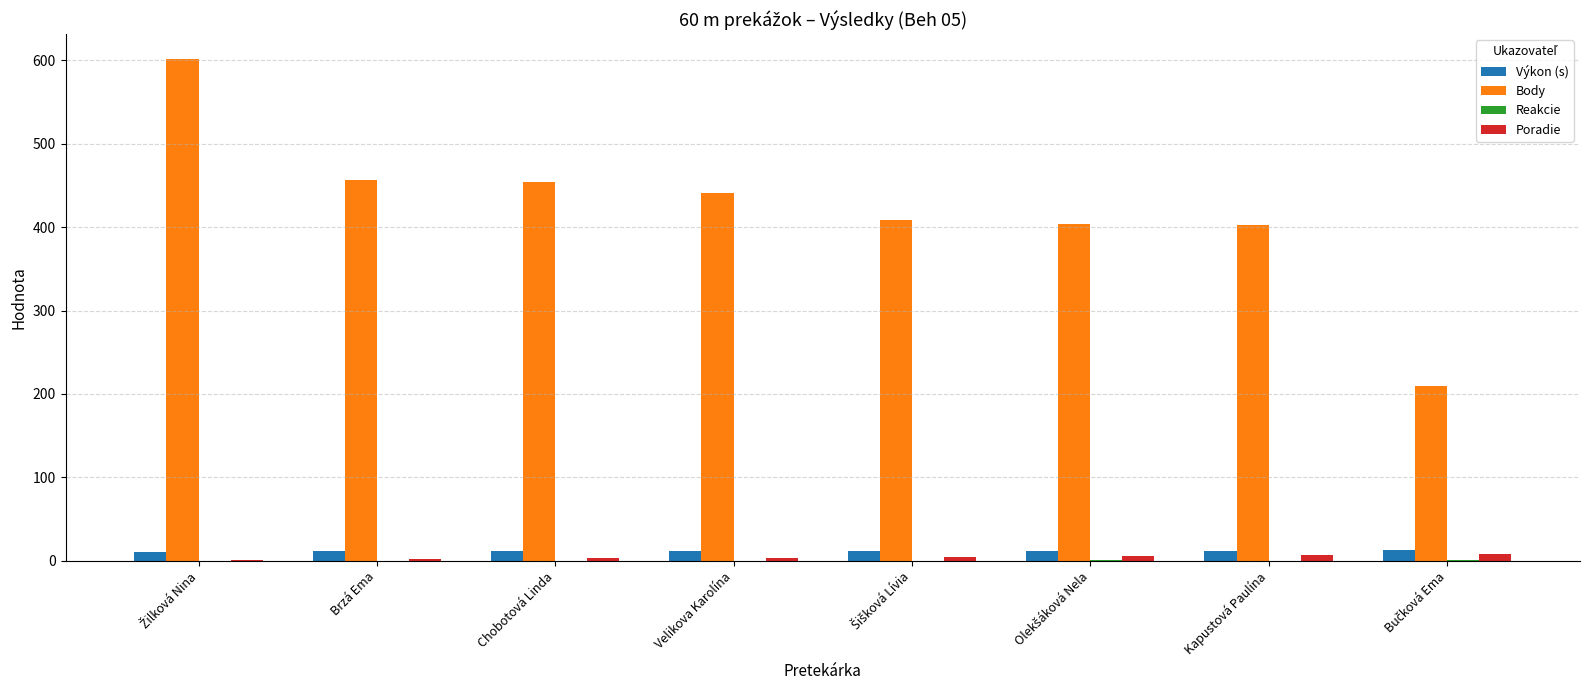

Which series has the largest total across all categories?

Body